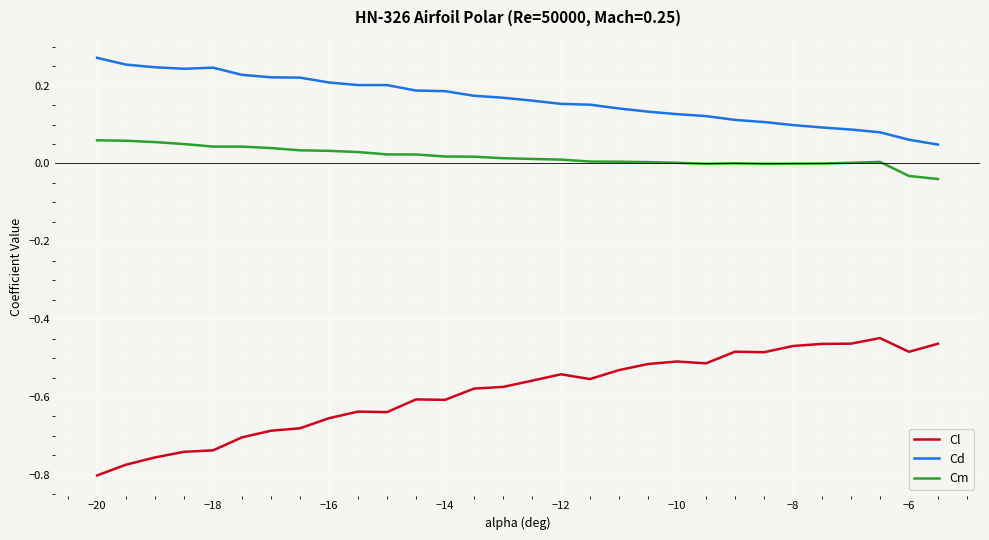

Which series has the widest spread of values?

Cl